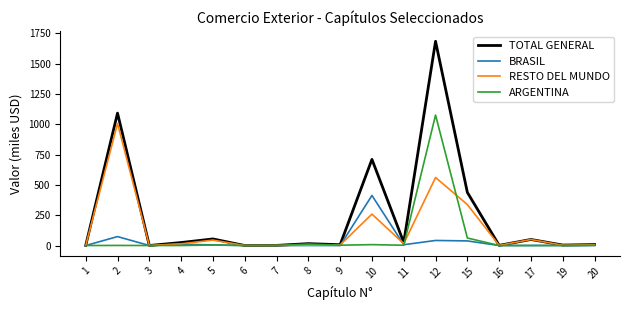

What is the difference between the second highest and minimum values in the TOTAL GENERAL series?

1091.9